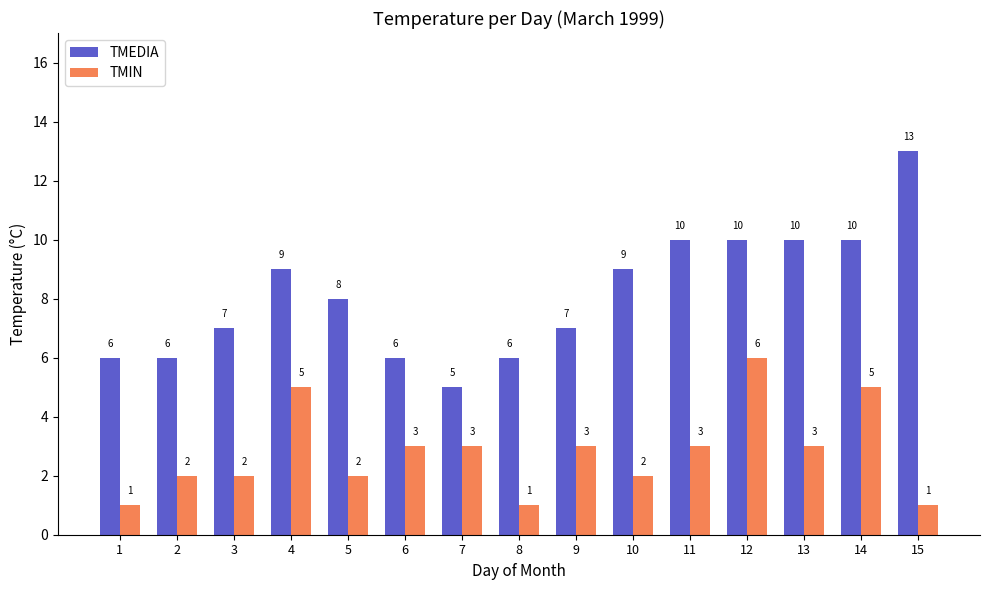

The value of TMEDIA at 1 is 6. True or false?

True